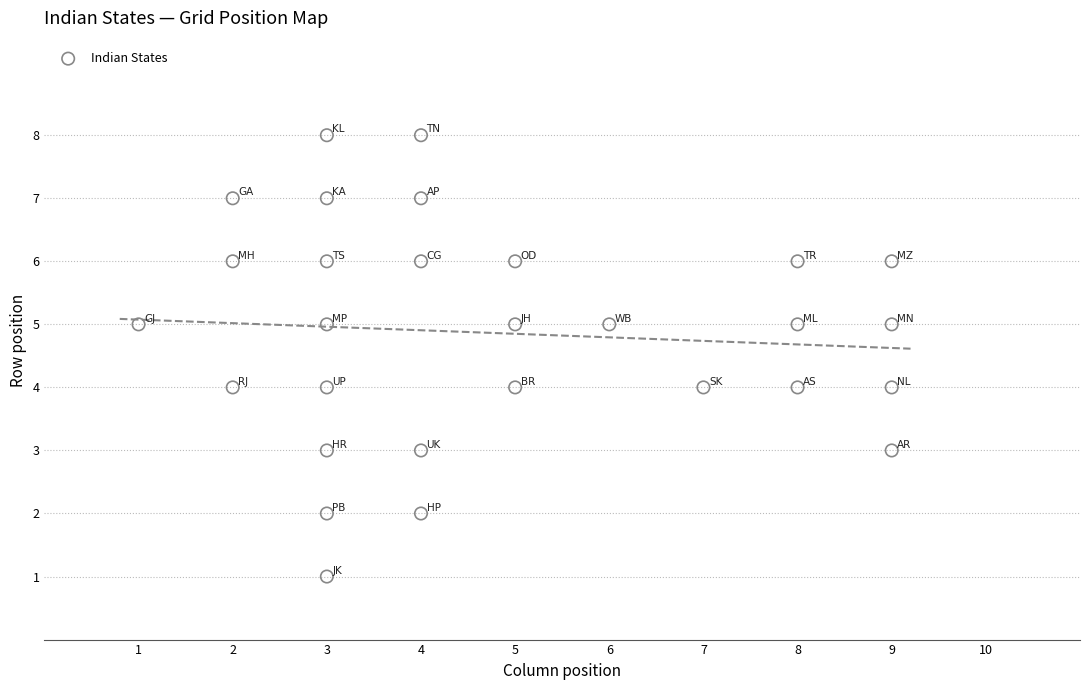

What is the range of X values (max minus min)?

8